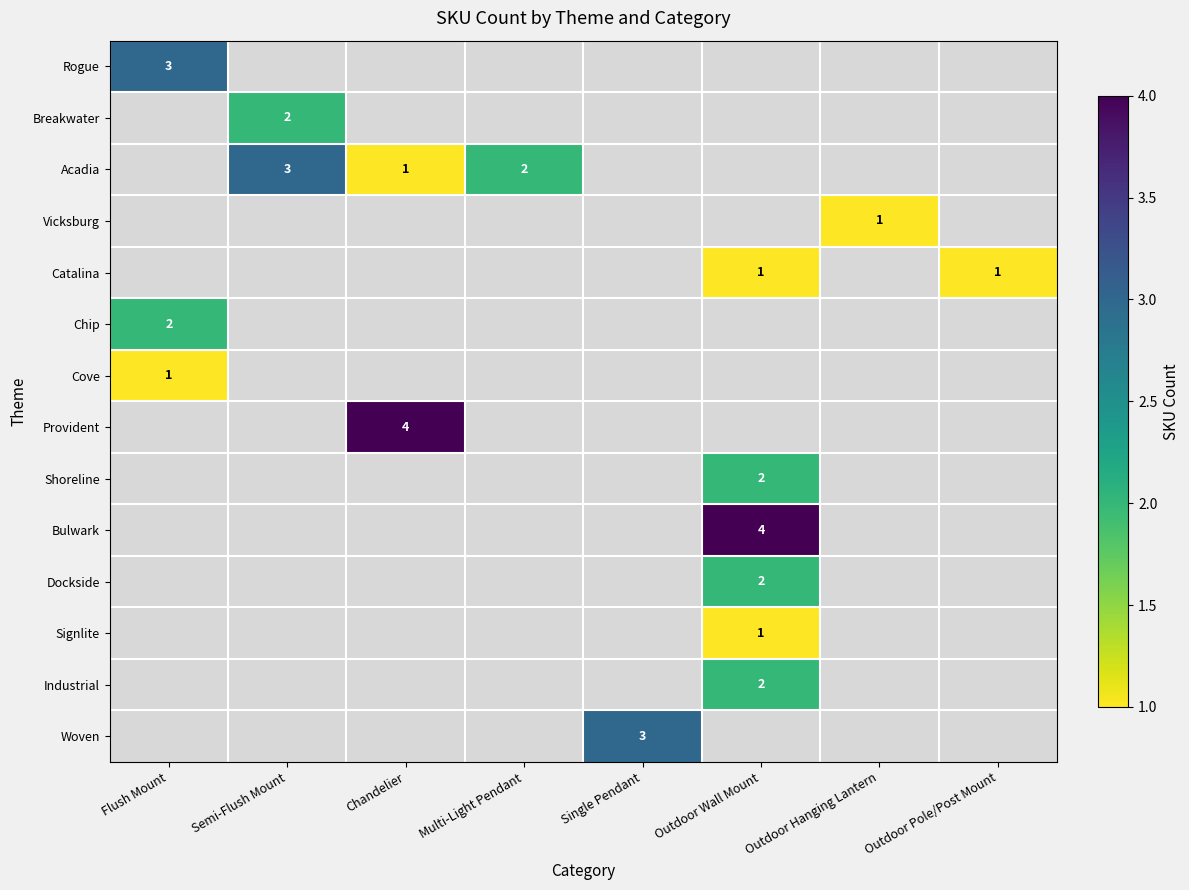

At which category is the sum across all series the highest?

Outdoor Wall Mount